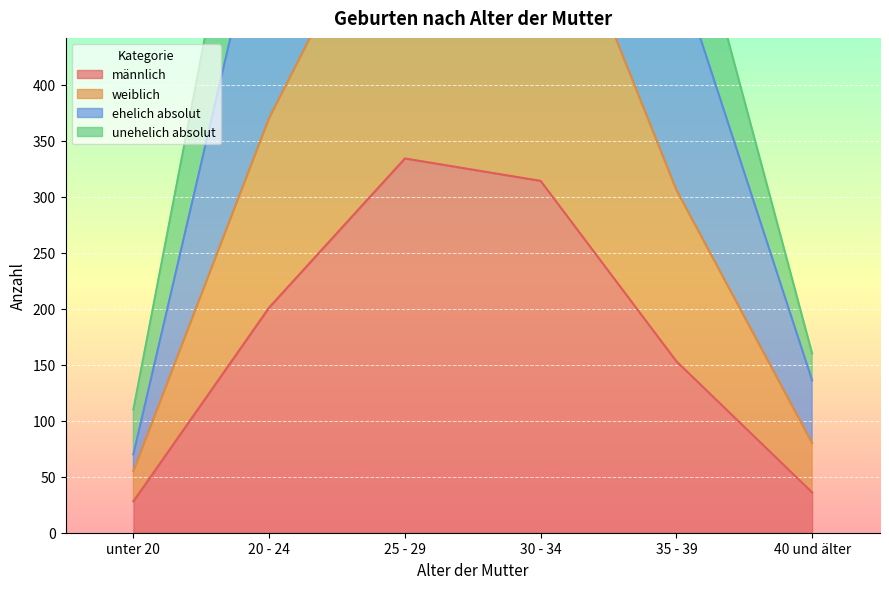

Reading left to right, transcribe all the data shown in this chart.

männlich: unter 20=28	20 - 24=201	25 - 29=334	30 - 34=314	35 - 39=153	40 und älter=36
weiblich: unter 20=70	20 - 24=590	25 - 29=992	30 - 34=984	35 - 39=507	40 und älter=136
ehelich absolut: unter 20=55	20 - 24=370	25 - 29=608	30 - 34=609	35 - 39=306	40 und älter=80
unehelich absolut: unter 20=110	20 - 24=740	25 - 29=1216	30 - 34=1218	35 - 39=612	40 und älter=160